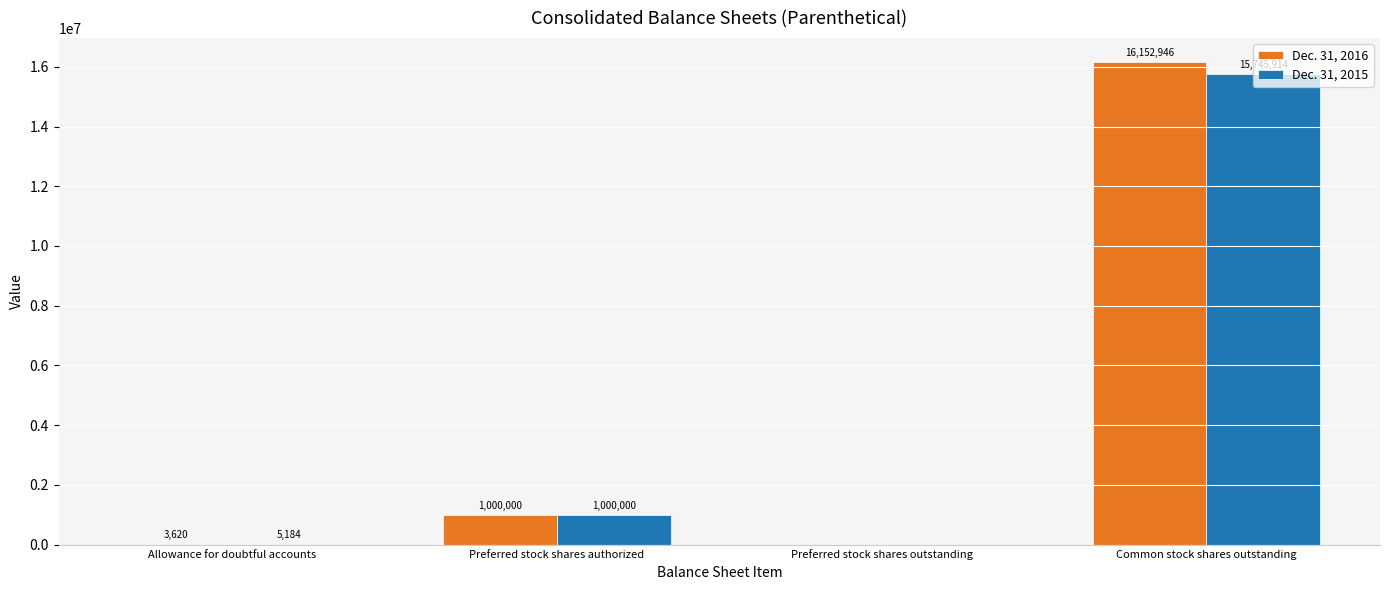

What is the approximate value of Dec. 31, 2016 at Common stock shares outstanding?

16152946